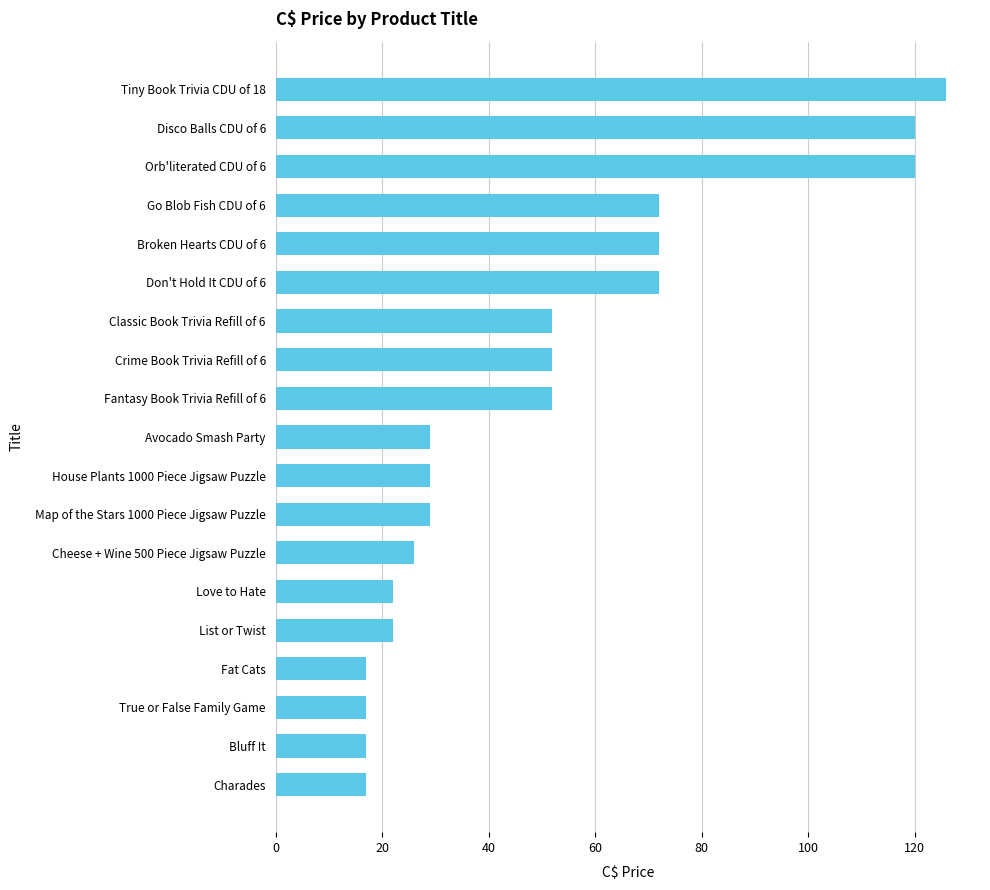

The value at Cheese + Wine 500 Piece Jigsaw Puzzle is 17. True or false?

False